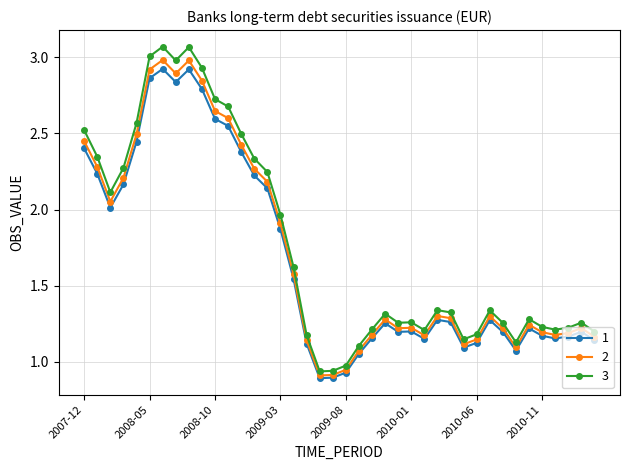

True or false: 1 has more than 0 interior local peaks.

True